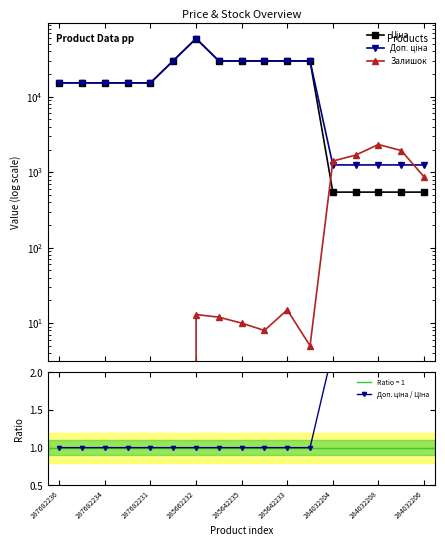

What is the difference between the highest and lowest values at 284032206?

1246.8